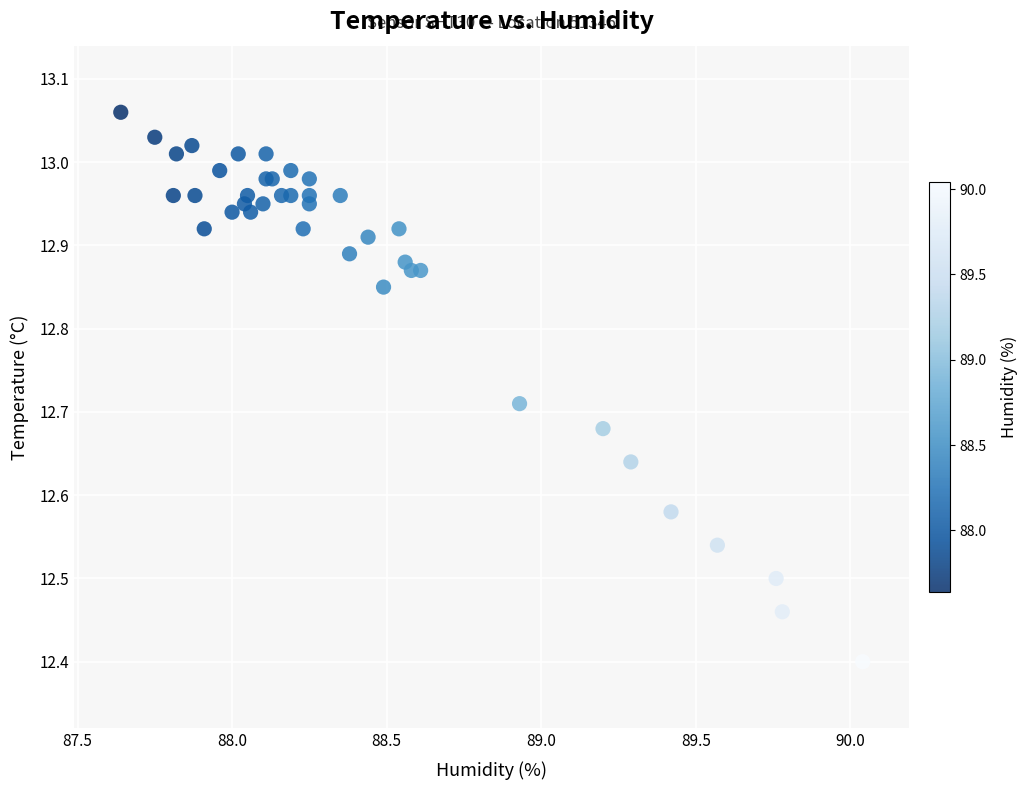

What Y value in the scatter plot is closest to 12?

12.4